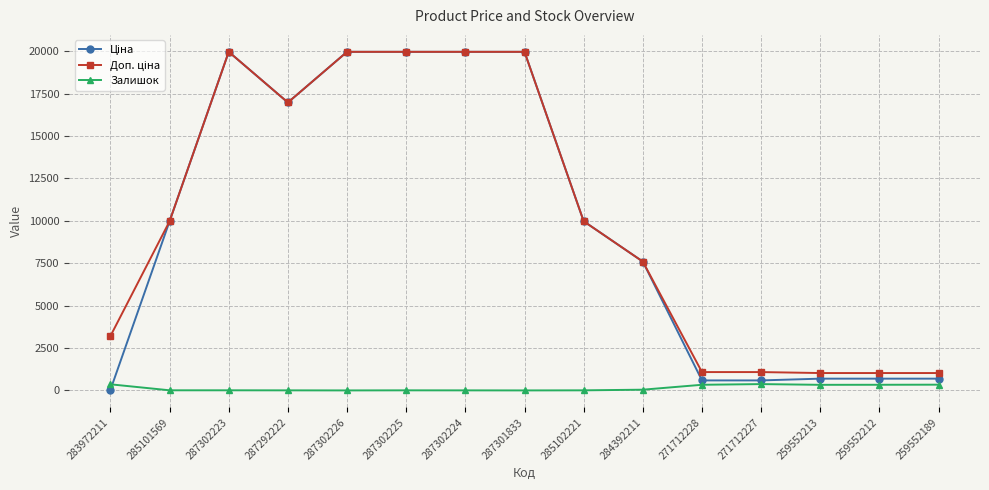

What is the greatest value displayed?

19964.2